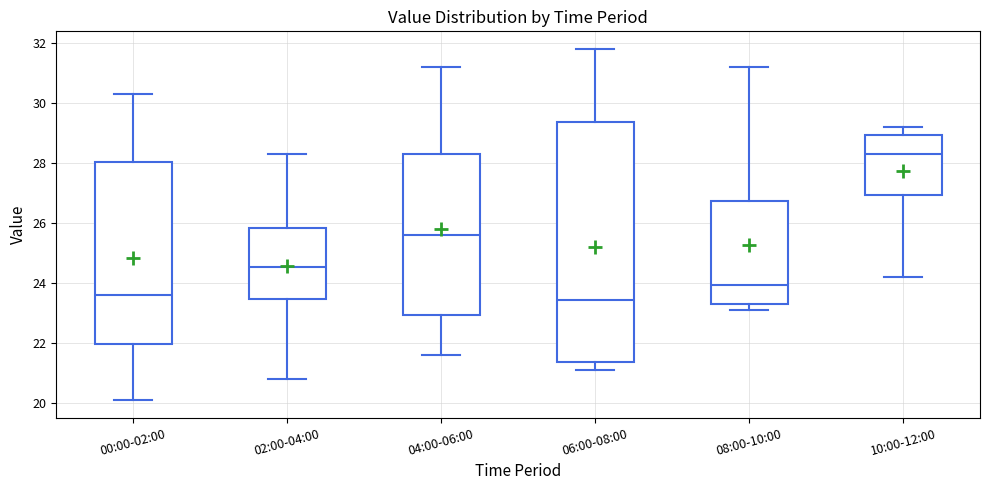

Comparing the boxes themselves (not the whiskers), which one is the tallest?

06:00-08:00